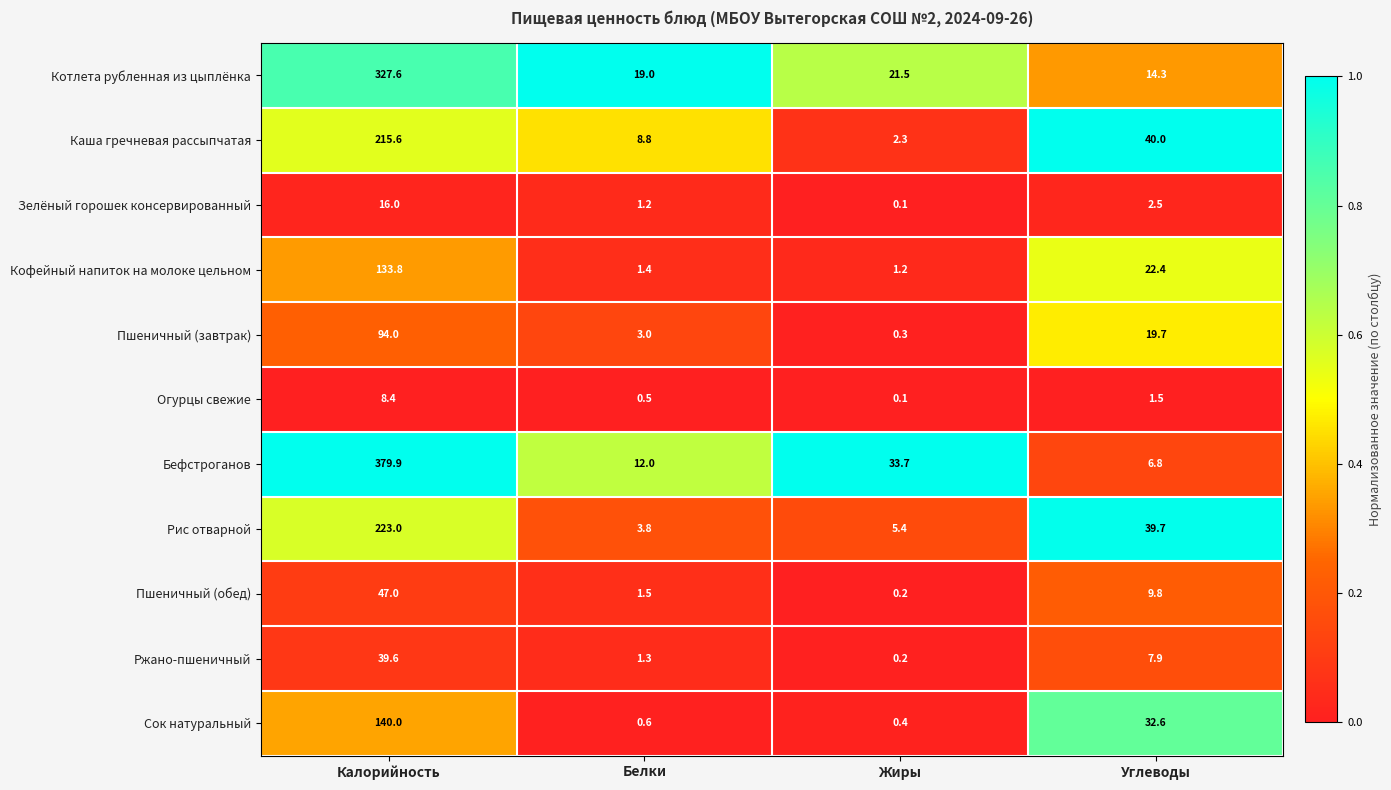

Is it true that Кофейный напиток на молоке цельном equals 214.3 at Калорийность?

False